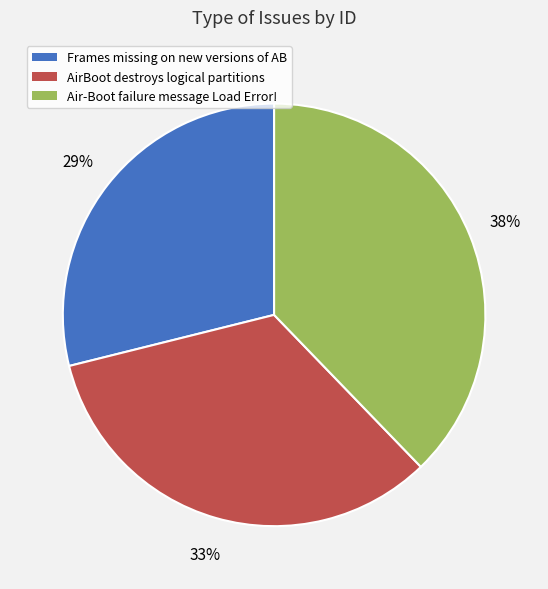

Rank the categories by value from lowest to highest.

Frames missing on new versions of AB, AirBoot destroys logical partitions, Air-Boot failure message Load Error!